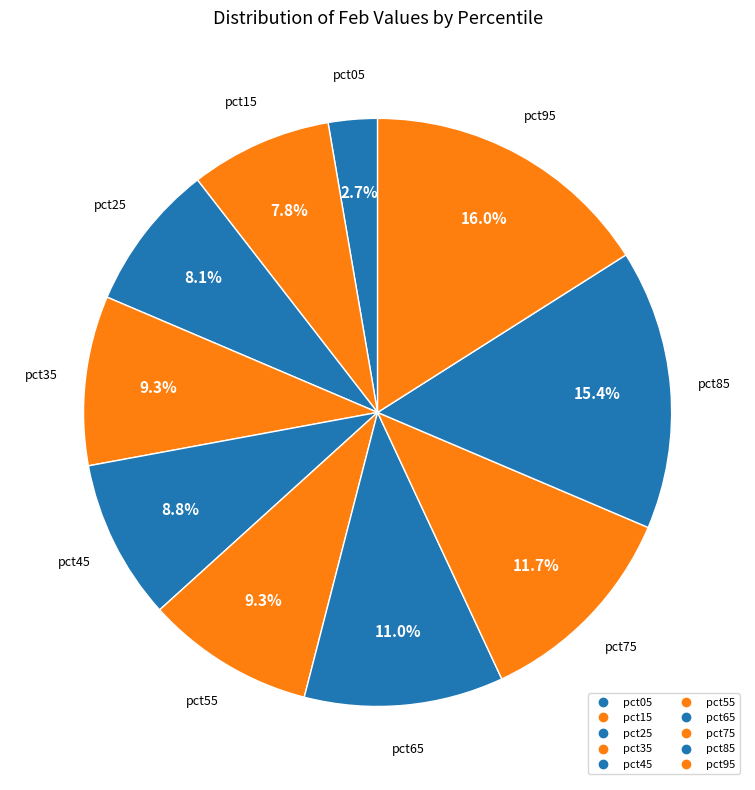

Is it true that pct85 is 15% of the pie?

True